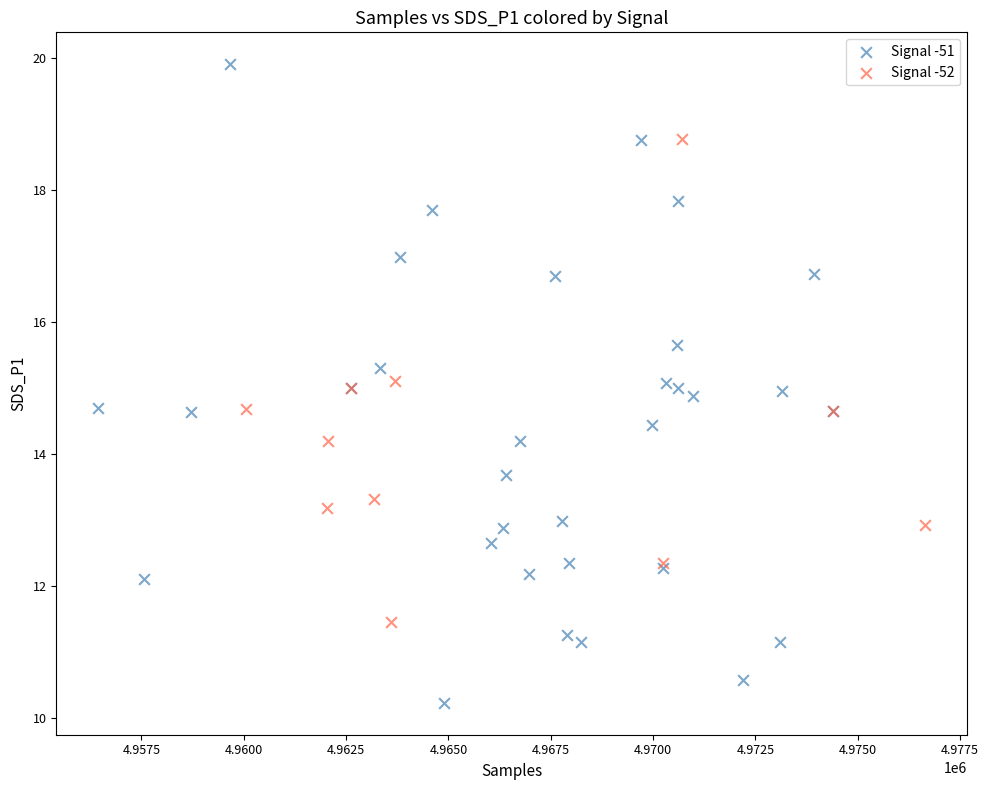

Which series has the largest Y range (max minus min)?

Signal -51